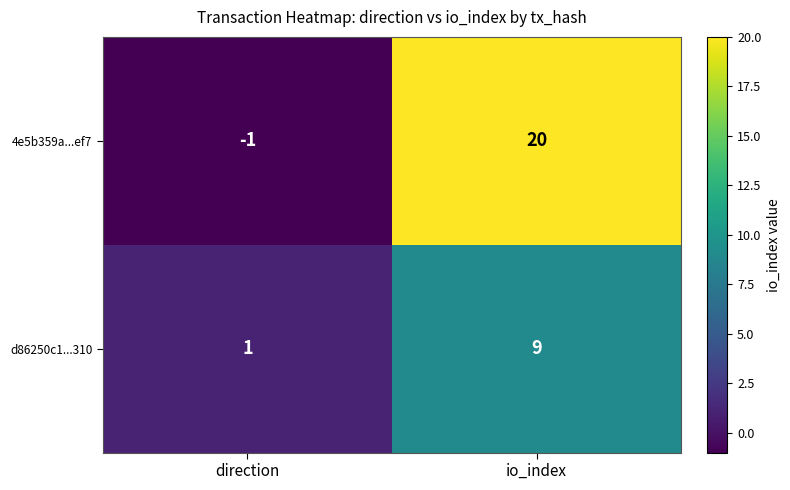

At which label is d86250c1...310 closest to 5?

direction